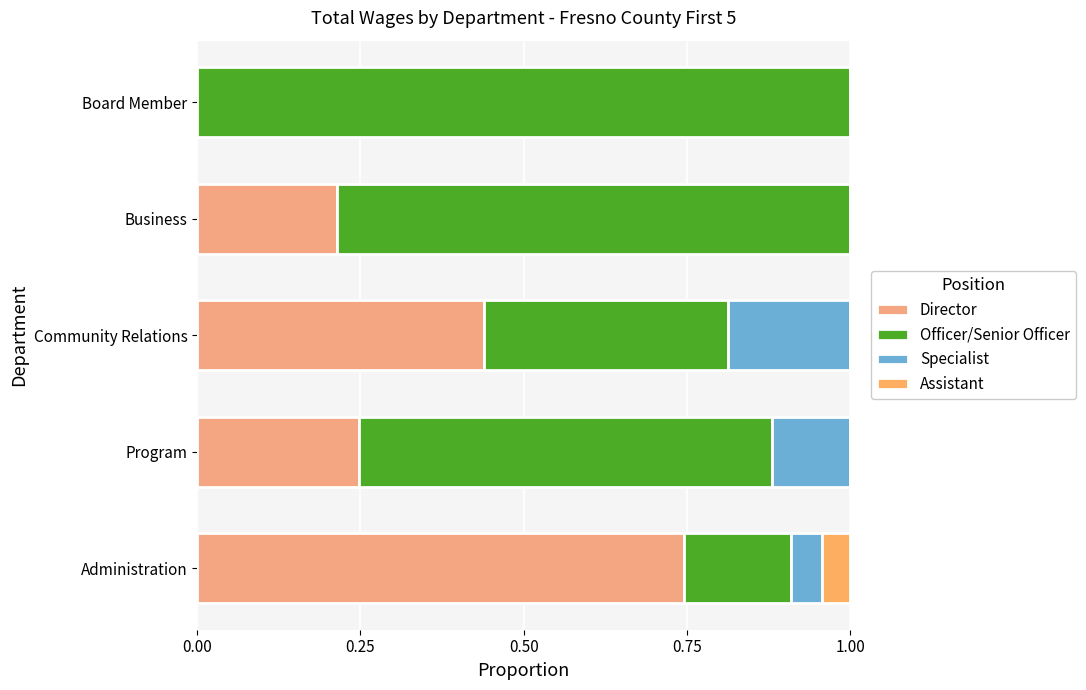

How many categories are shown in the chart?

5